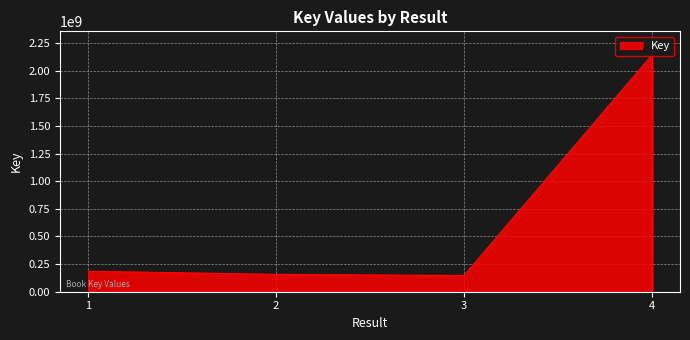

True or false: the data has more than 2 interior local peaks.

False